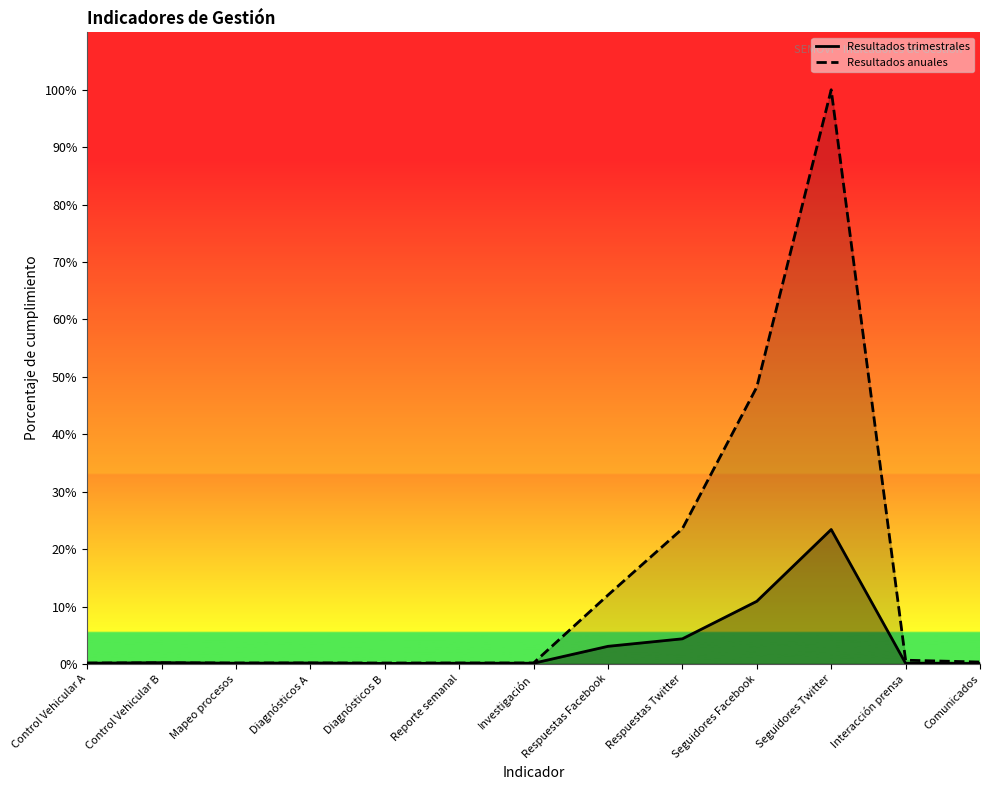

True or false: Resultados anuales and Resultados trimestrales cross at least once.

True